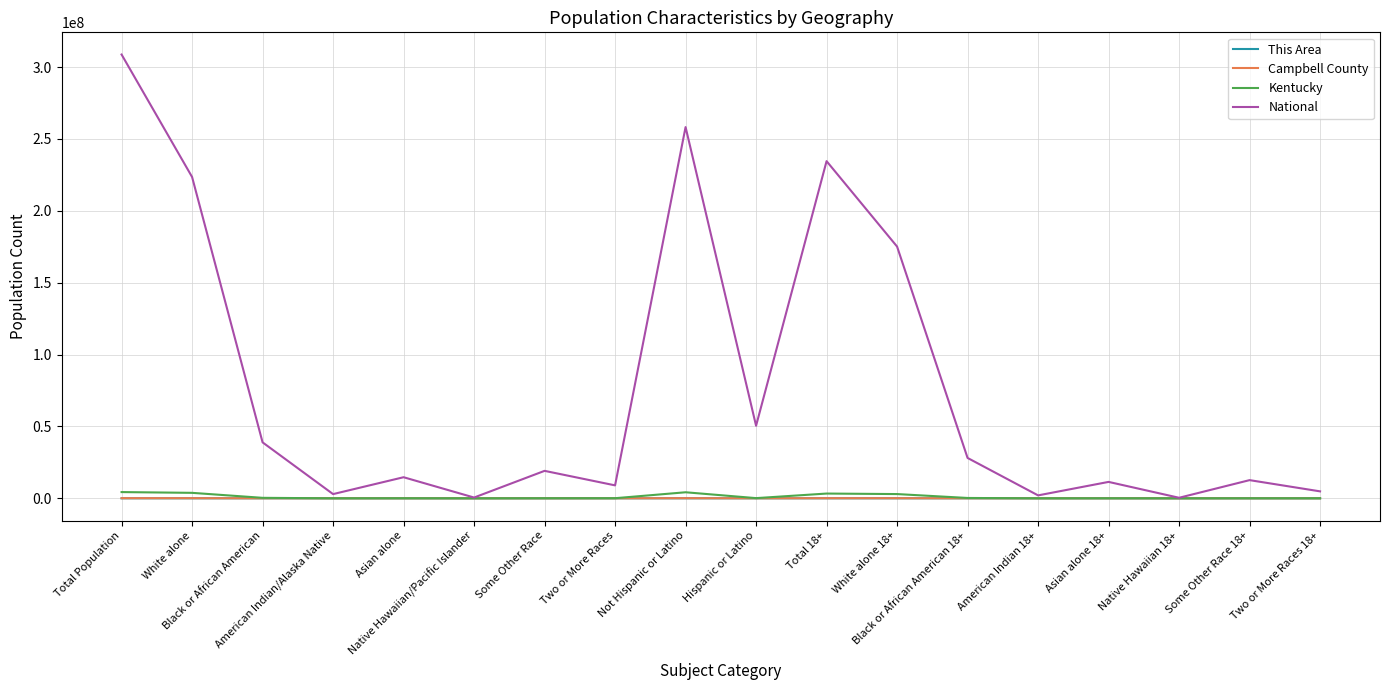

What is the maximum value shown in the chart?

308745538